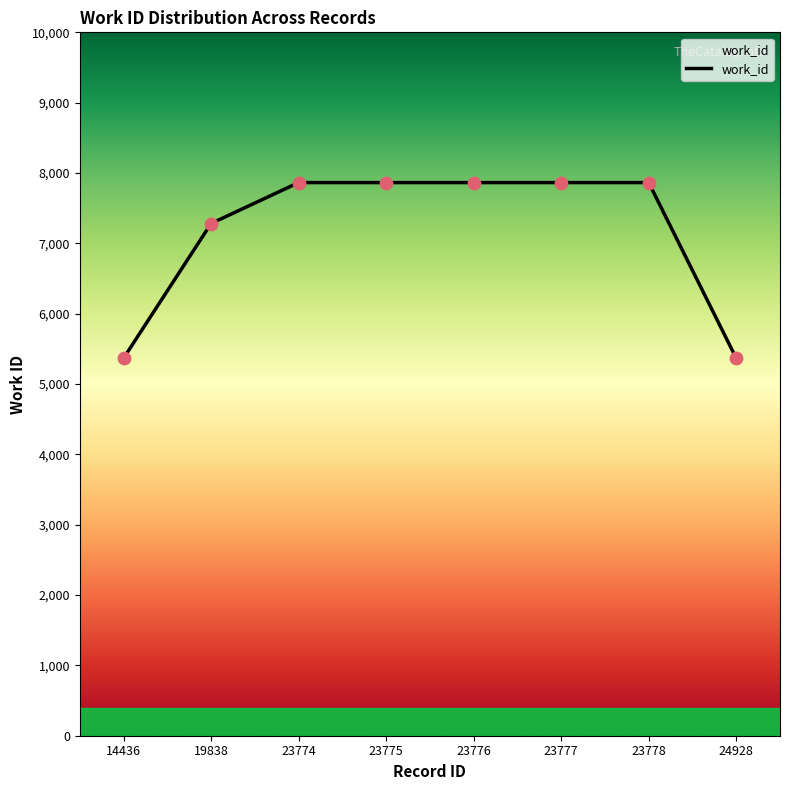

What is the change in value from 19838 to 23778?

+582